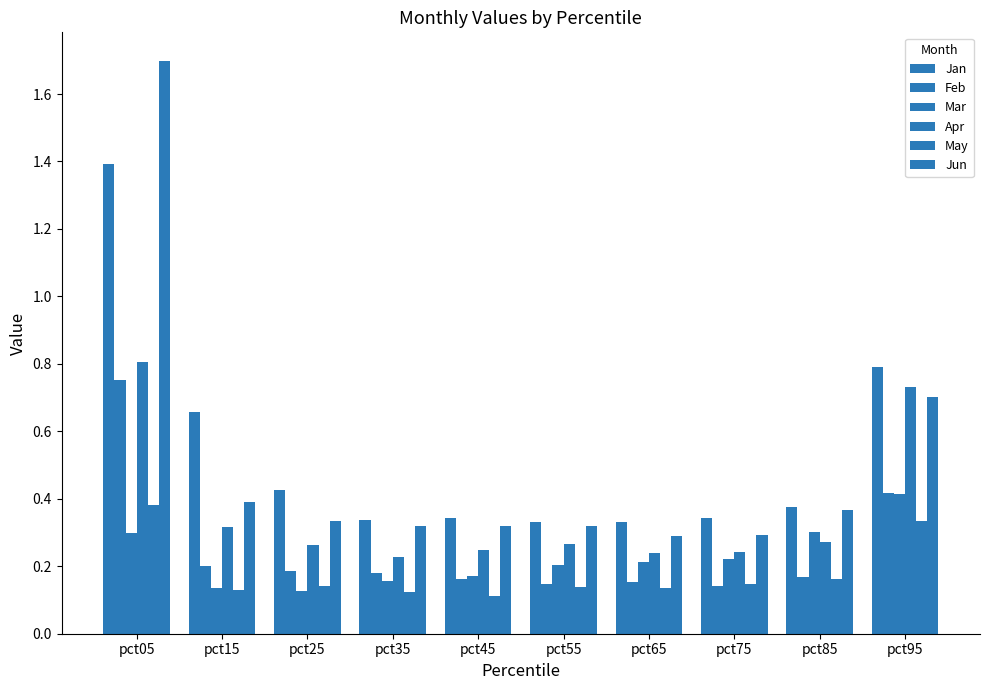

What value does the Feb series have at pct75?

0.1